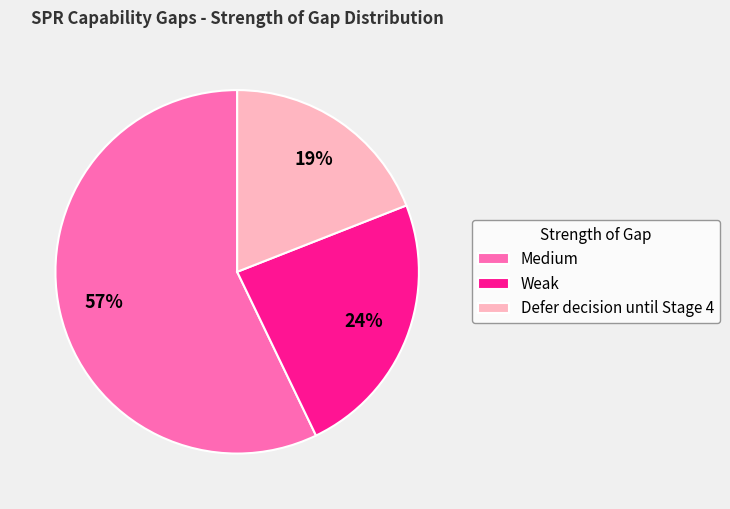

Rank the categories by value from highest to lowest.

Medium, Weak, Defer decision until Stage 4